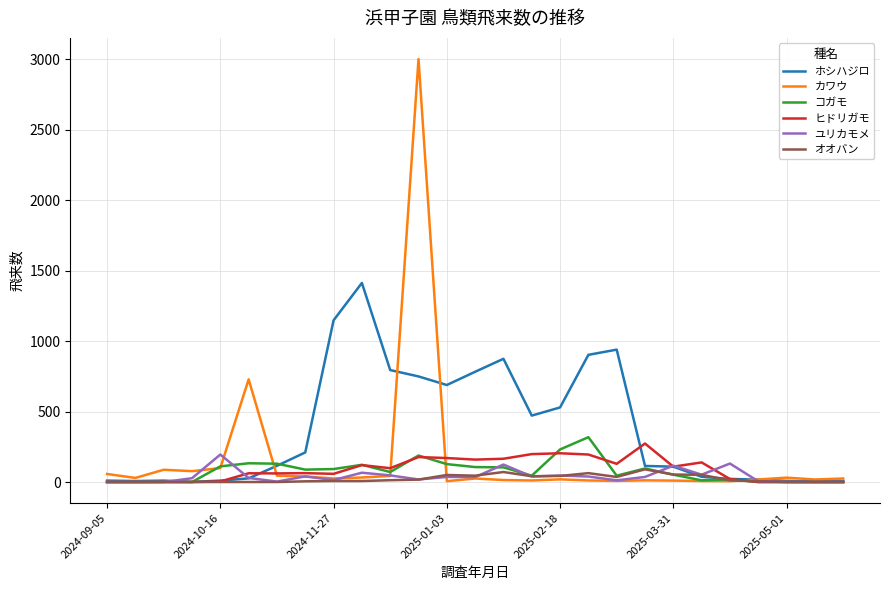

What are all the series names shown in the legend?

ホシハジロ, カワウ, コガモ, ヒドリガモ, ユリカモメ, オオバン